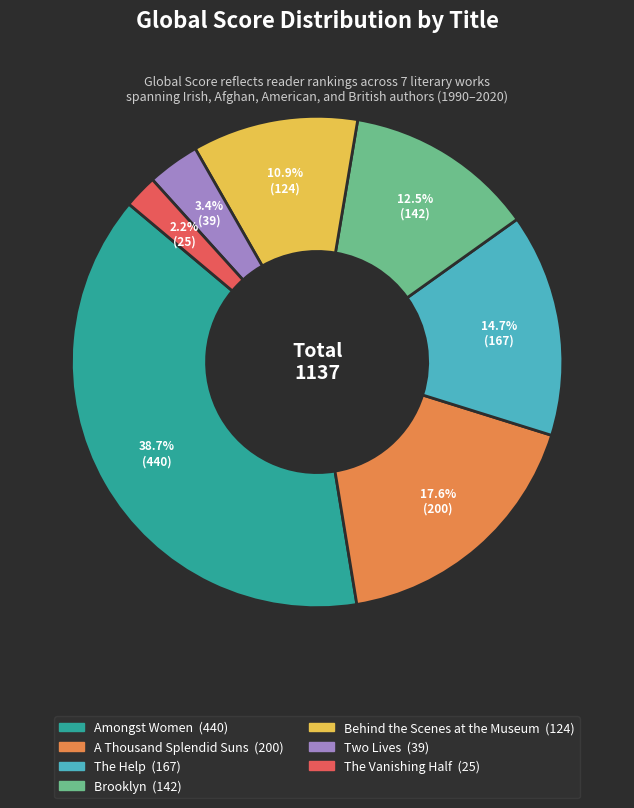

True or false: A Thousand Splendid Suns accounts for 32% of the total.

False